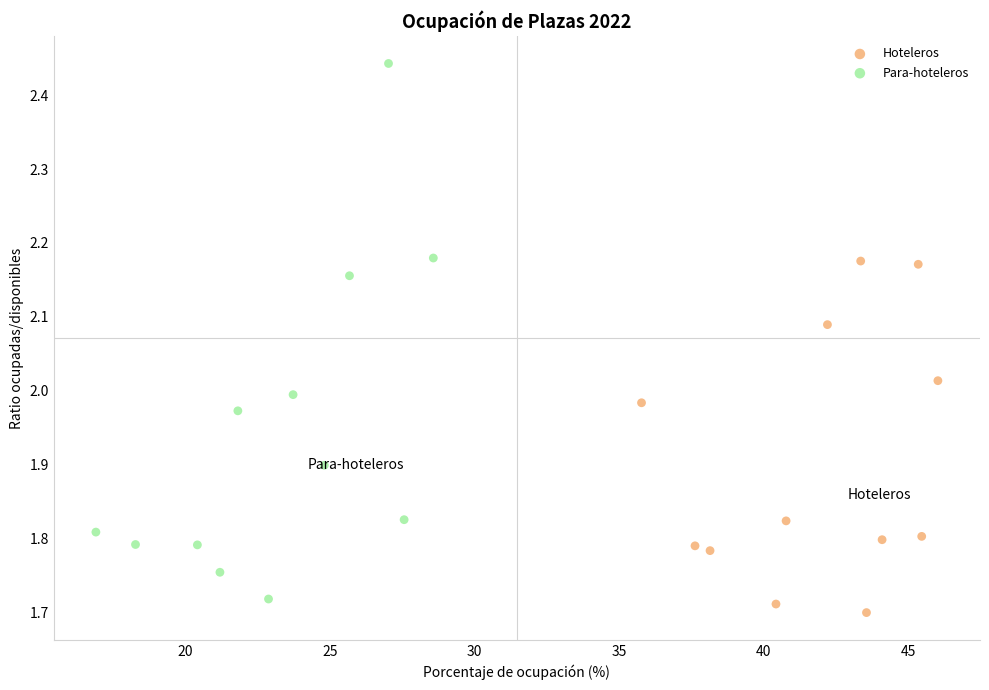

Which series reaches the maximum Y coordinate?

Para-hoteleros